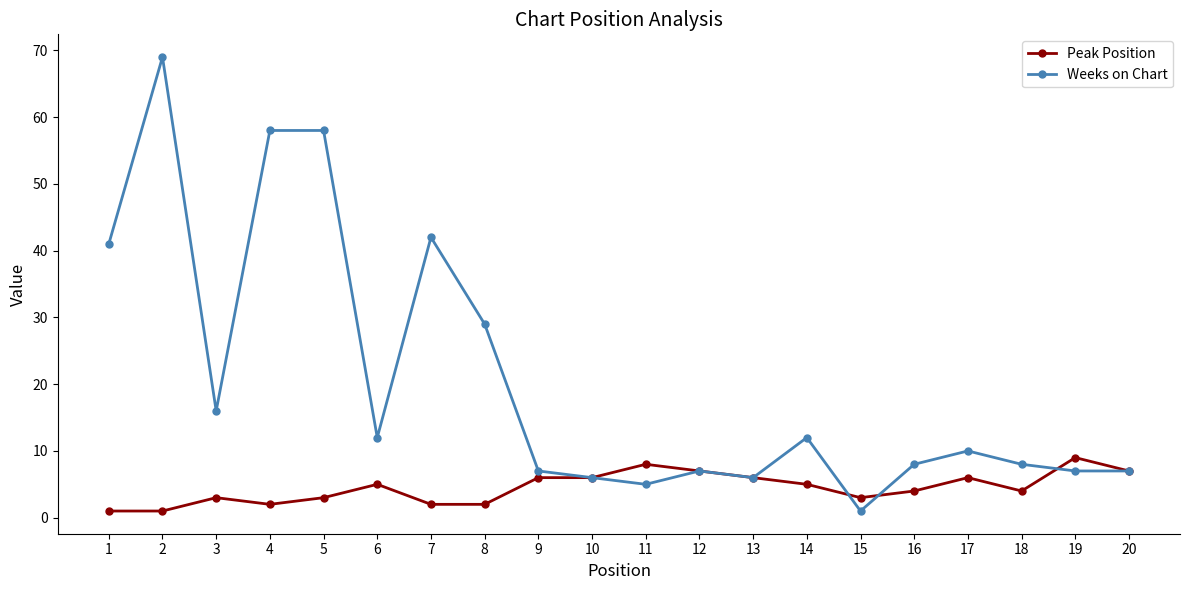

Count the number of categories in the chart.

20